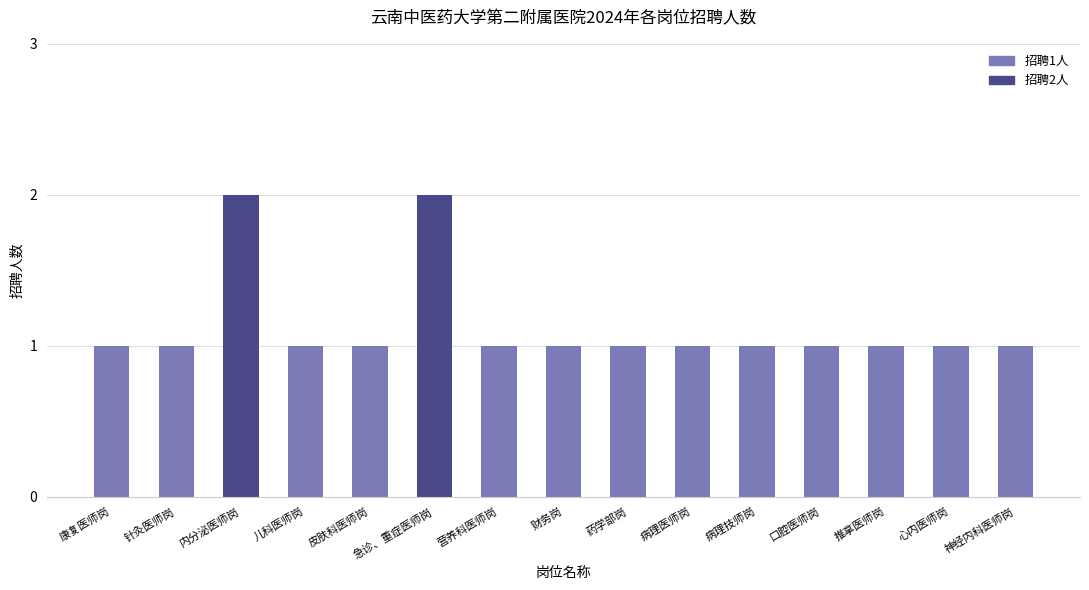

What is the greatest value displayed?

2